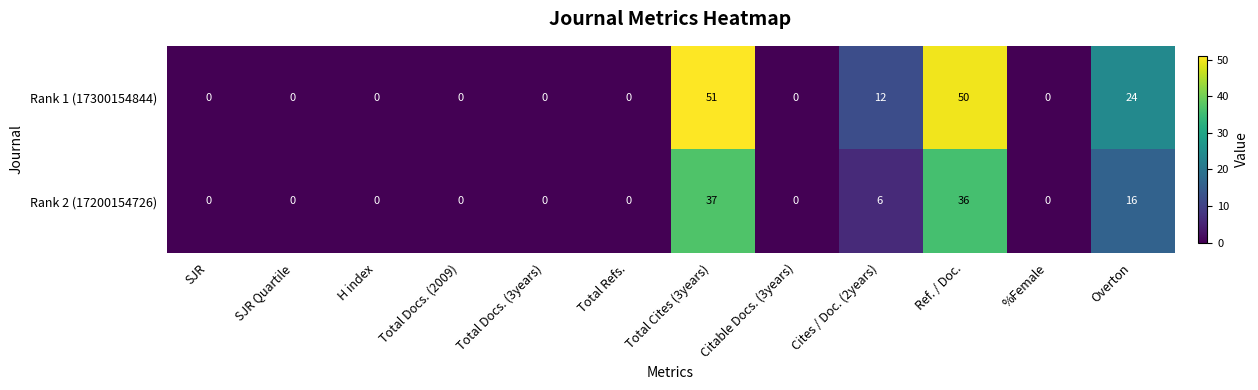

Is it true that Rank 2 (17200154726) equals 20 at H index?

False